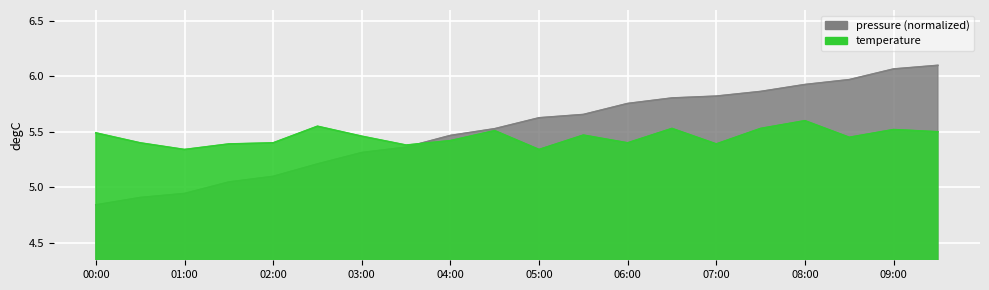

True or false: pressure and temperature intersect in this chart.

True